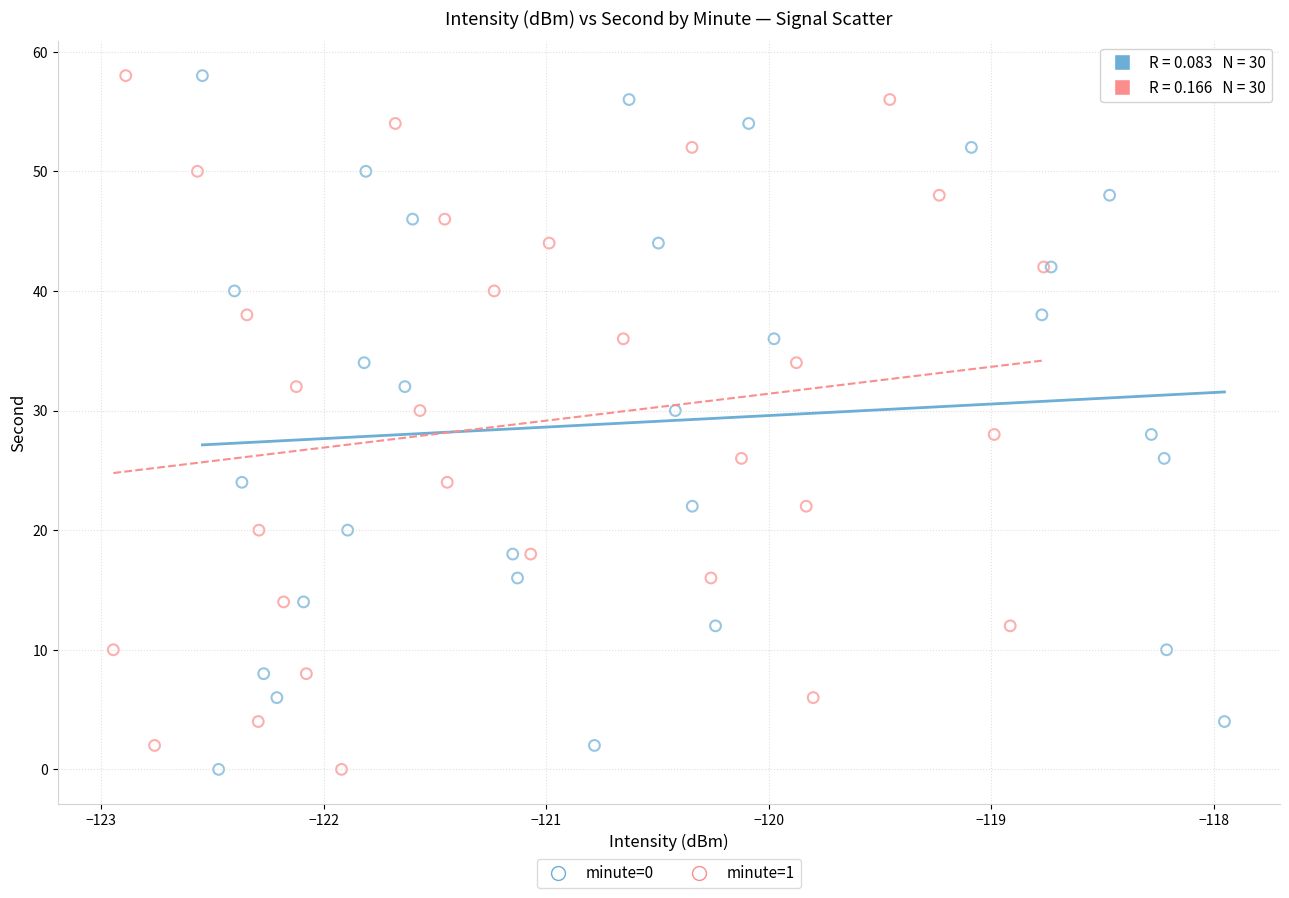

What are all the series names shown in the legend?

minute=0, minute=1